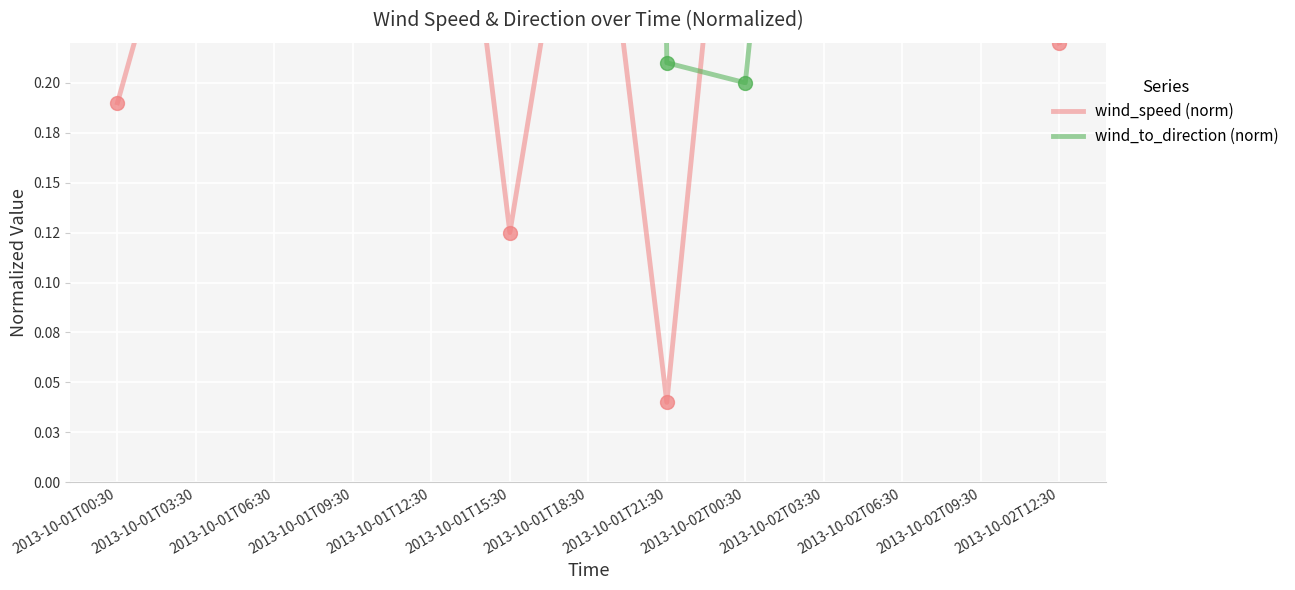

What is the sum of all wind_speed (norm) values?

4.0